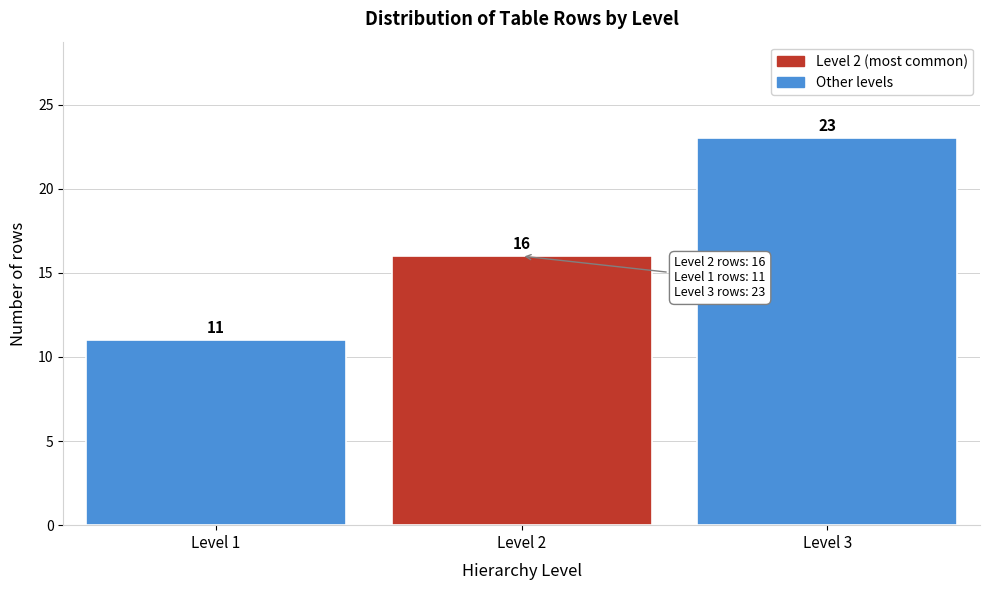

What is the height of the bar covering 0.5 to 1.5 on the x-axis?

11